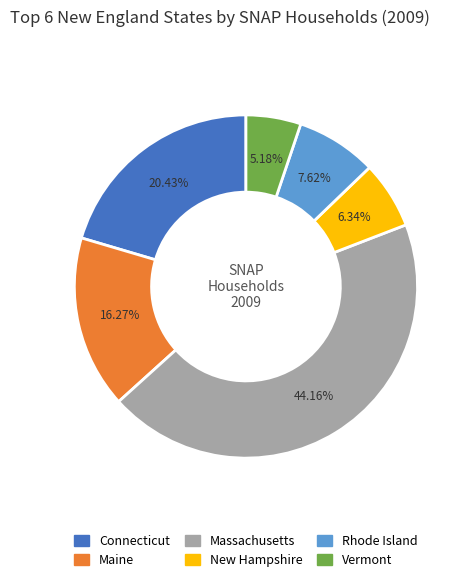

True or false: Vermont accounts for 5% of the total.

True